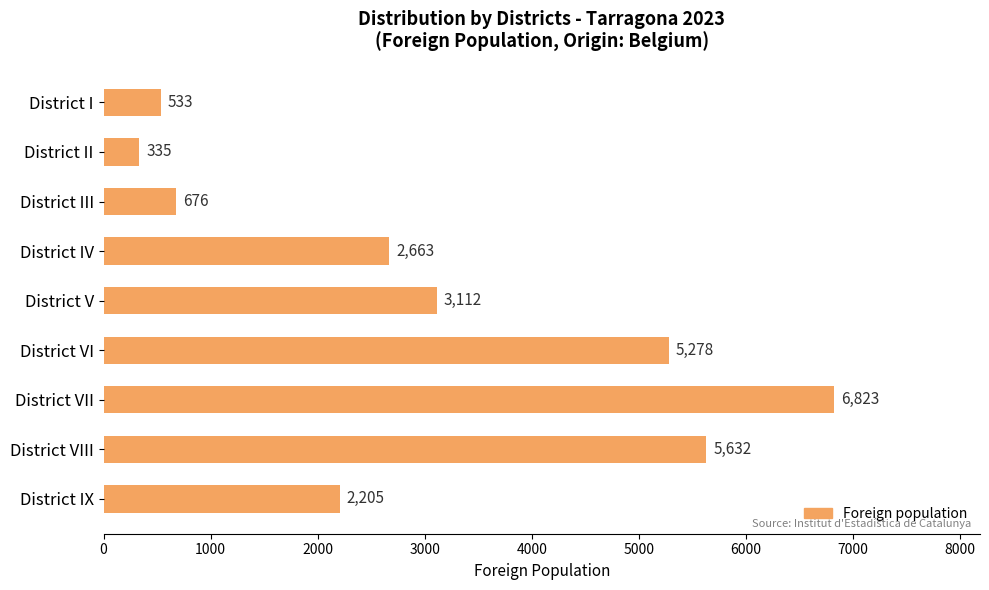

List the labels in order of value, smallest first.

District II, District I, District III, District IX, District IV, District V, District VI, District VIII, District VII